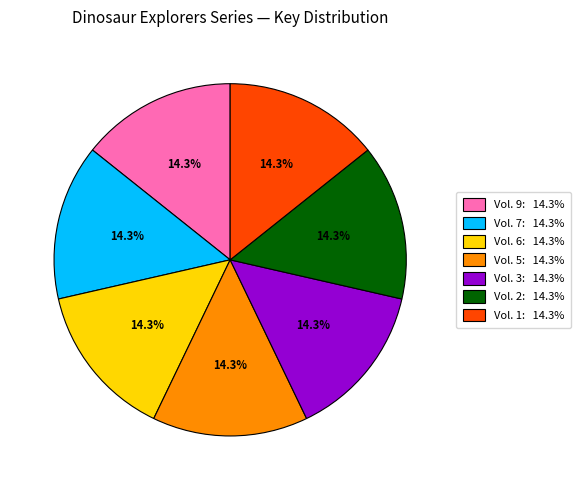

What is the ratio of the value at Vol. 1: 14.3% to the value at Vol. 9: 14.3%?

1.0